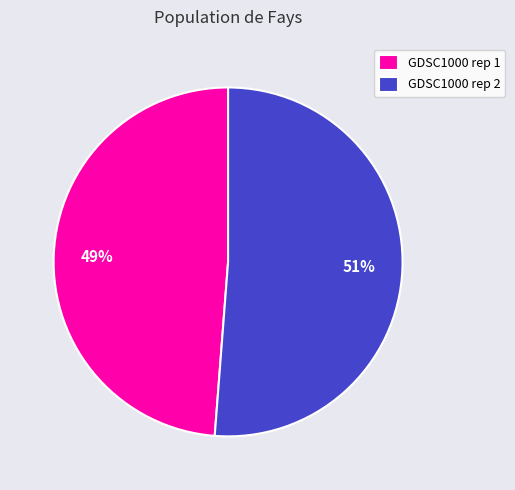

To the nearest percent, what percentage of the pie is GDSC1000 rep 2?

51%